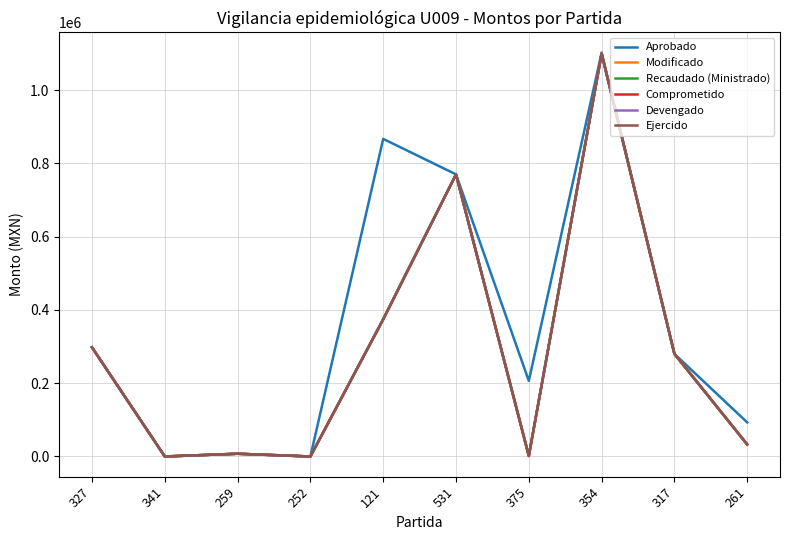

Does the chart display data point markers on the line(s)?

No